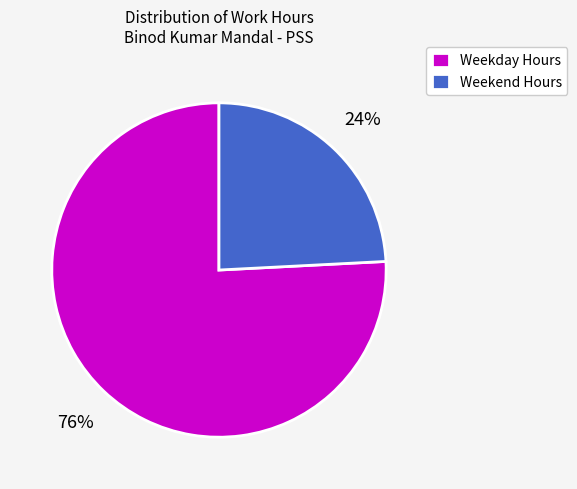

Is it true that Weekend Hours is 24% of the pie?

True